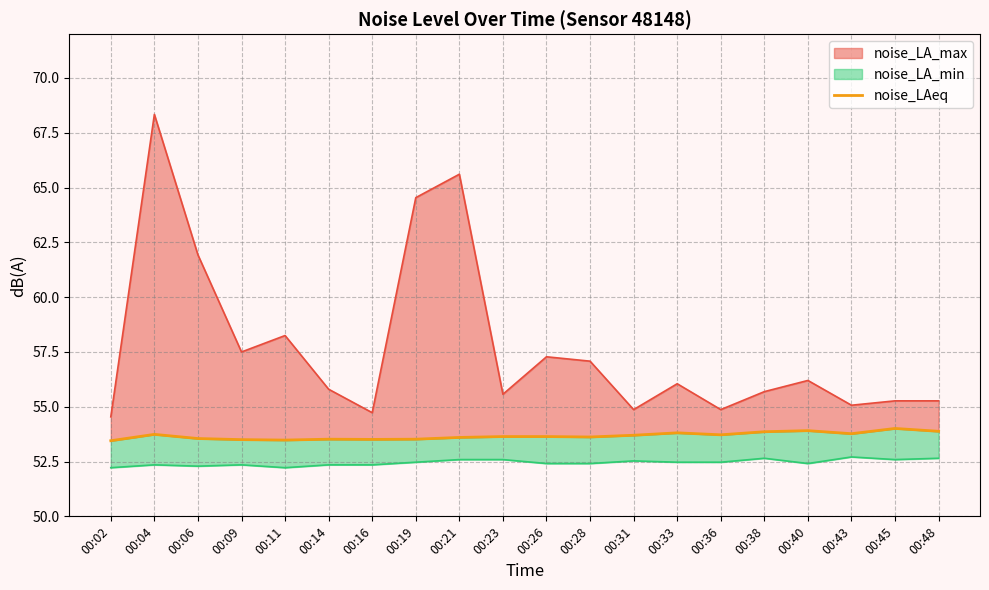

Approximately how many times larger is the value at 00:40 compared to 00:23?

1.0